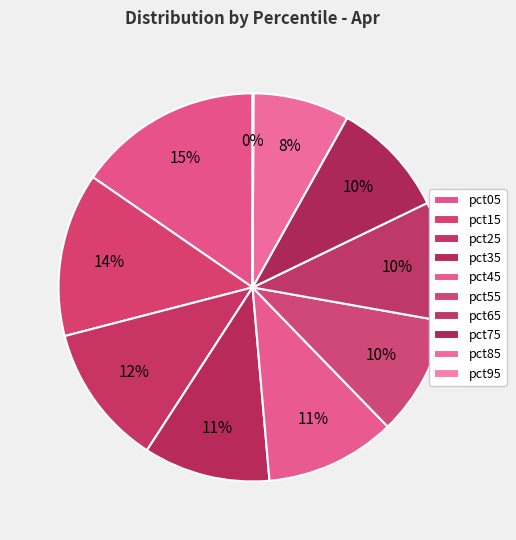

Is pct55 the majority of the pie?

No